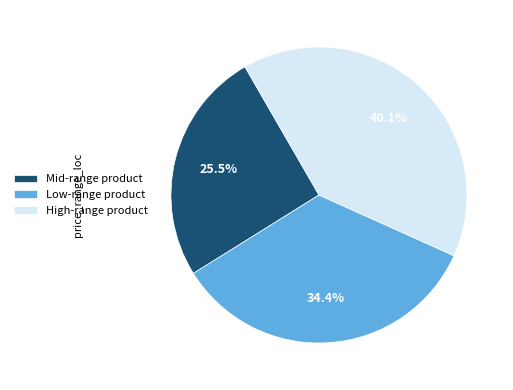

Combined, what portion of the pie is Low-range product and High-range product?

74.5%